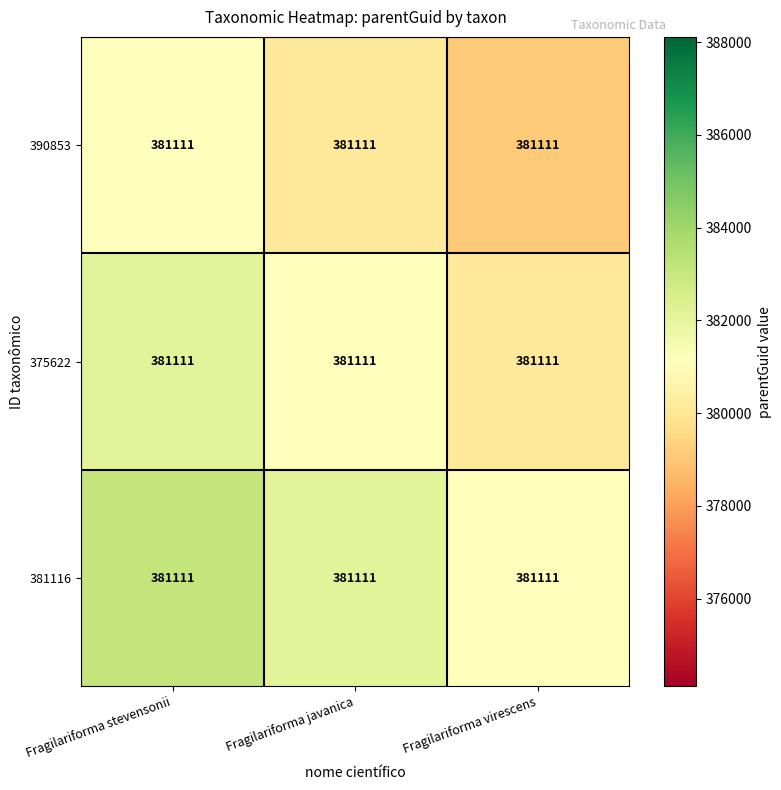

How many 381116 values are between 381111 and 383111?

3